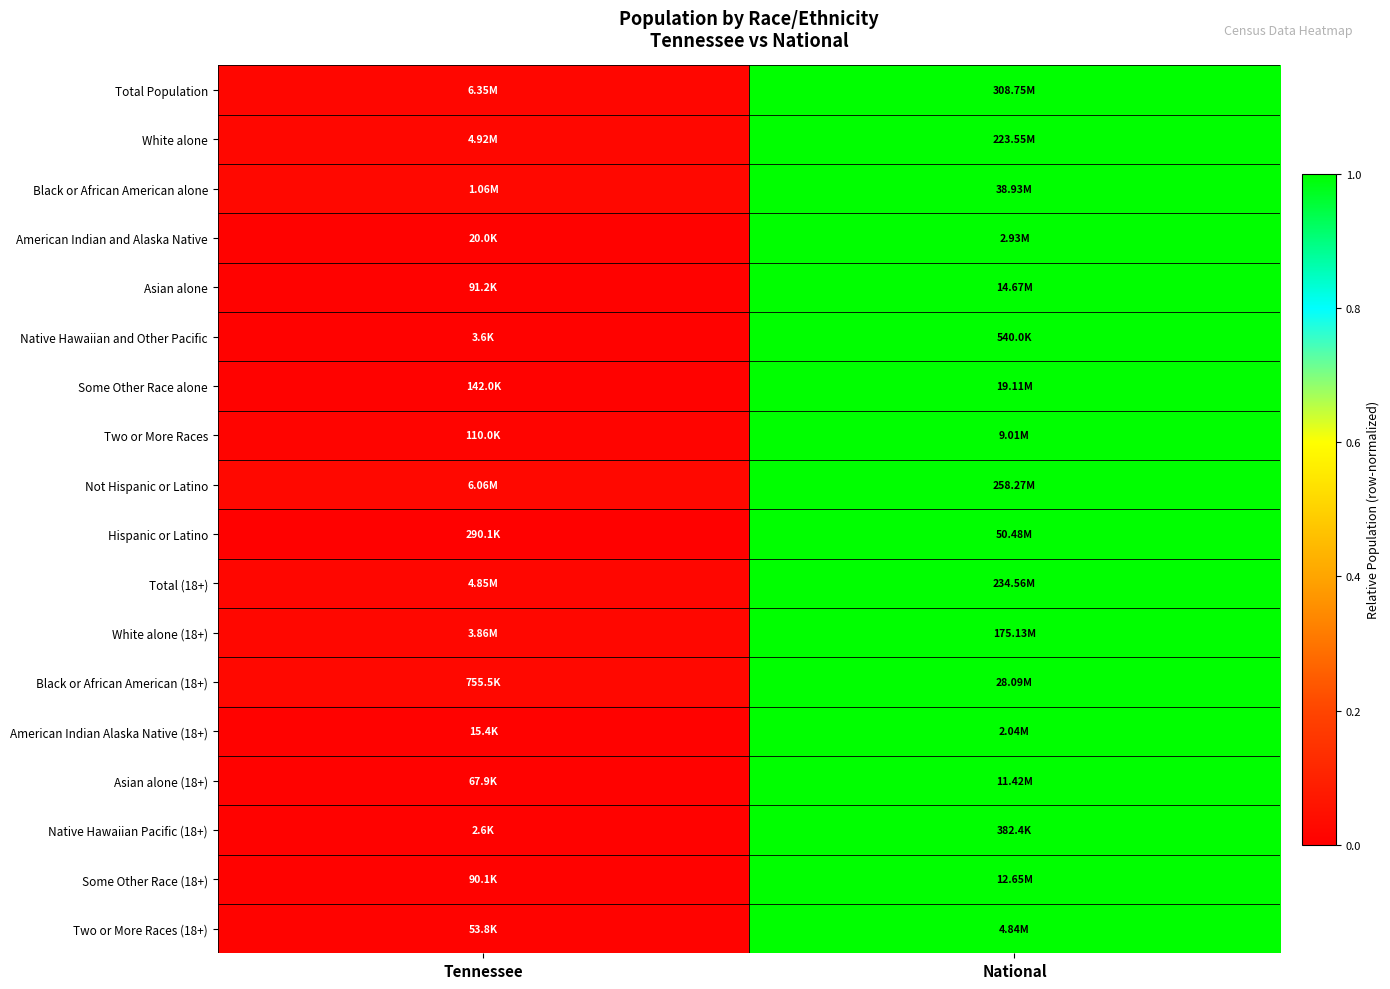

Reading left to right, what are all the values shown in this chart?

Total Population: Tennessee=0.0	National=1.0
White alone: Tennessee=0.0	National=1.0
Black or African American alone: Tennessee=0.0	National=1.0
American Indian and Alaska Native: Tennessee=0.0	National=1.0
Asian alone: Tennessee=0.0	National=1.0
Native Hawaiian and Other Pacific: Tennessee=0.0	National=1.0
Some Other Race alone: Tennessee=0.0	National=1.0
Two or More Races: Tennessee=0.0	National=1.0
Not Hispanic or Latino: Tennessee=0.0	National=1.0
Hispanic or Latino: Tennessee=0.0	National=1.0
Total (18+): Tennessee=0.0	National=1.0
White alone (18+): Tennessee=0.0	National=1.0
Black or African American (18+): Tennessee=0.0	National=1.0
American Indian Alaska Native (18+): Tennessee=0.0	National=1.0
Asian alone (18+): Tennessee=0.0	National=1.0
Native Hawaiian Pacific (18+): Tennessee=0.0	National=1.0
Some Other Race (18+): Tennessee=0.0	National=1.0
Two or More Races (18+): Tennessee=0.0	National=1.0